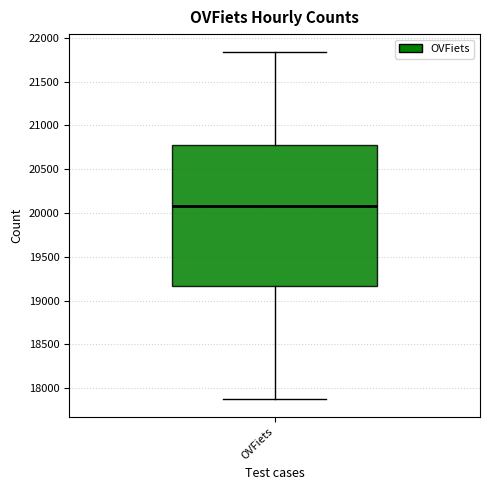

Transcribe this box plot: give where the median line is, the range the box spans, and where the two whiskers end, as read against the y-axis. The values are not printed on the chart, so give them approximately, as read against the axis.

median 20050, box 19150 to 20800, whiskers 17850 to 21850